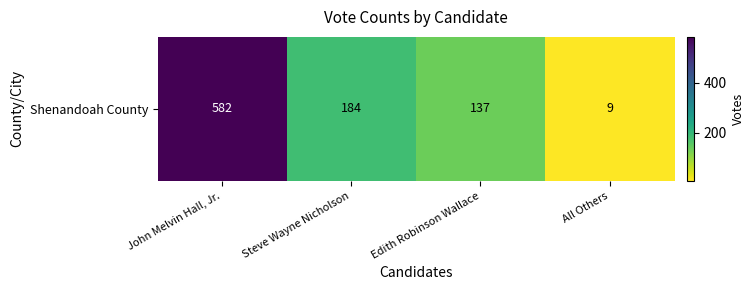

What is the difference between the maximum and minimum values?

573